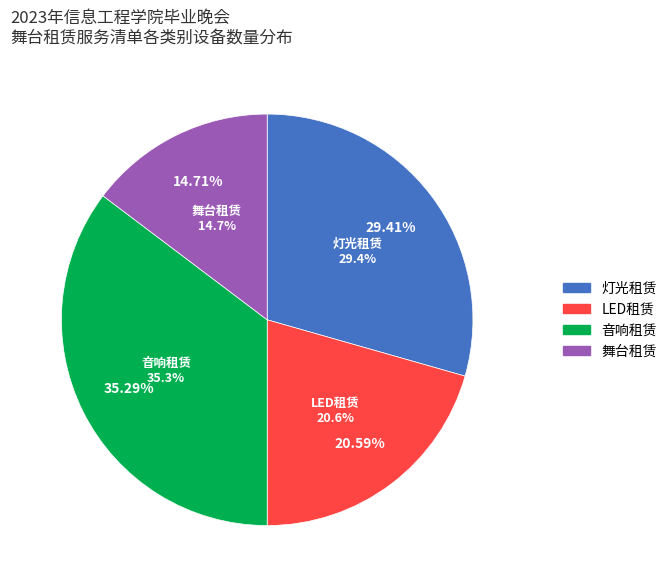

Is the sum of LED租赁 and 音响租赁 greater than half?

Yes